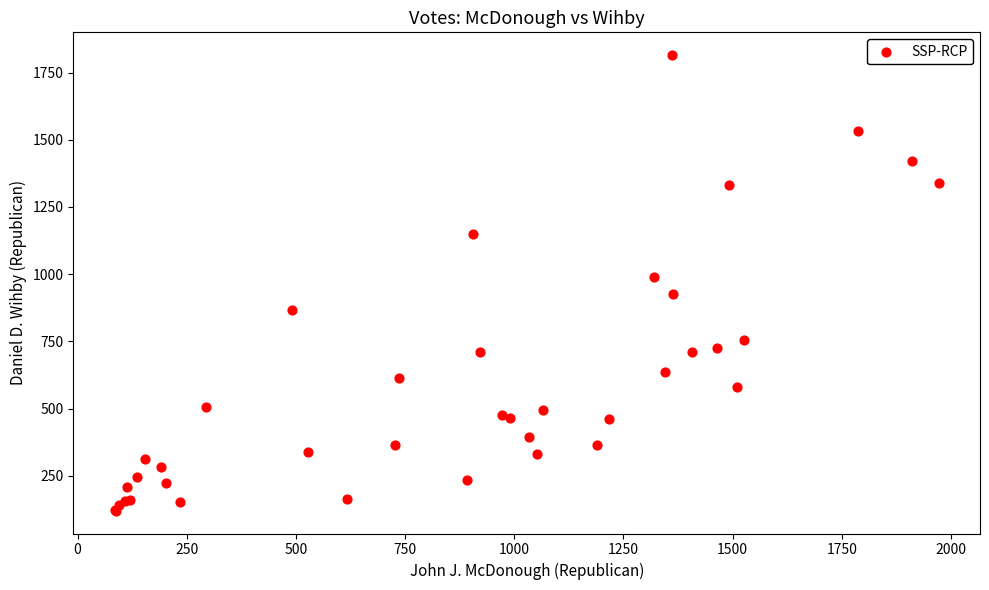

What Y value in the scatter plot is closest to 967?

990